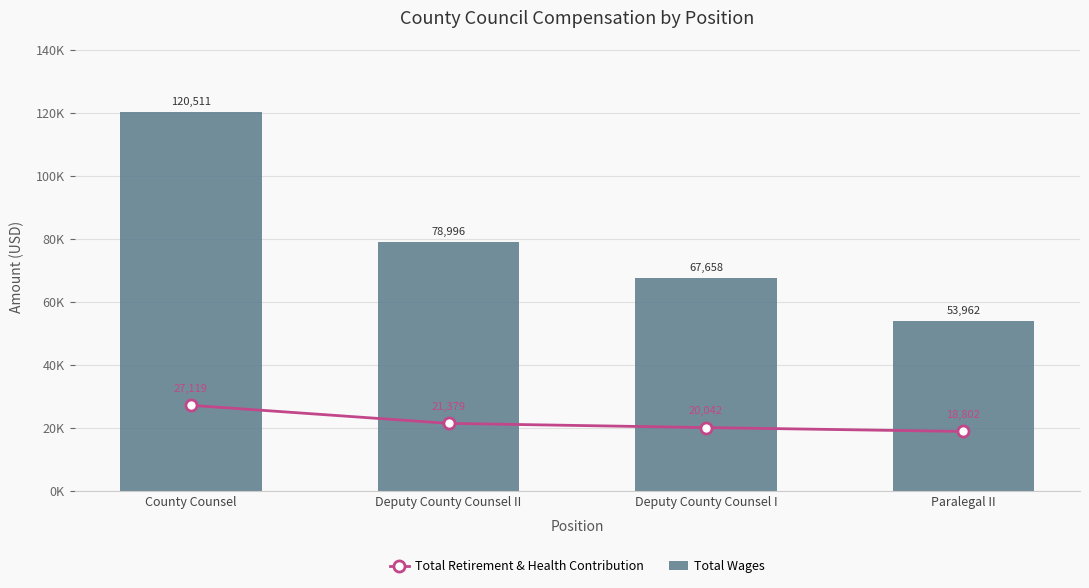

What are all the series names shown in the legend?

Total Retirement & Health Contribution, Total Wages